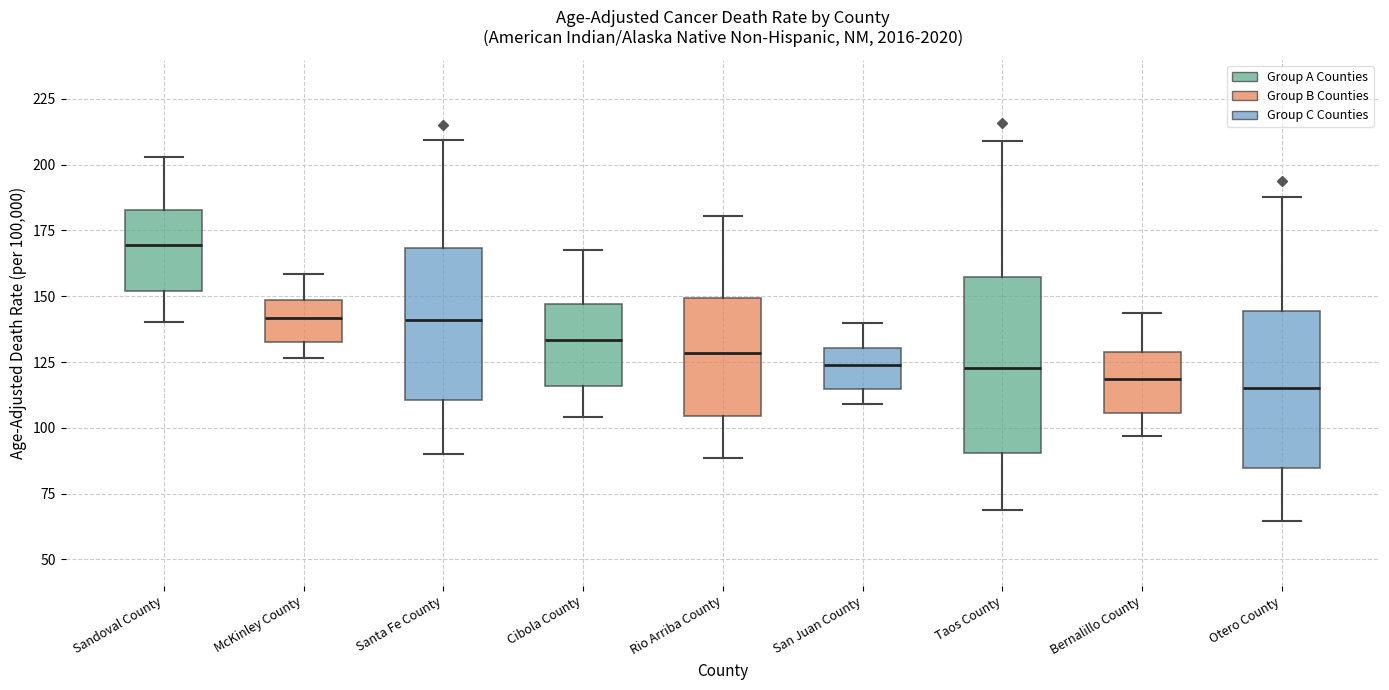

Which box is the tallest, from its lower edge to its upper edge?

Taos County